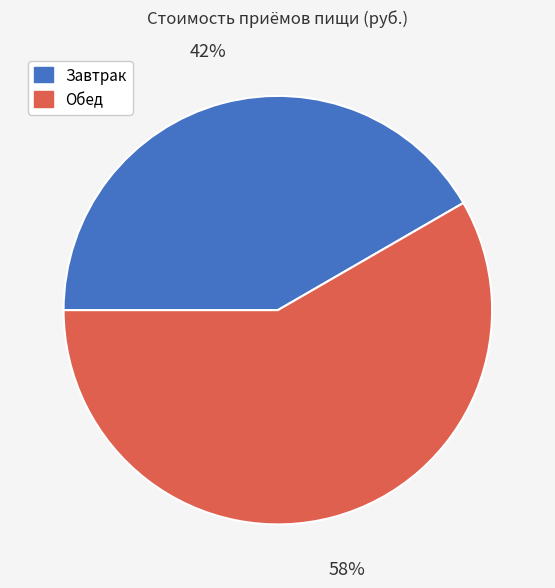

Is the sum of Обед and Завтрак greater than half?

Yes